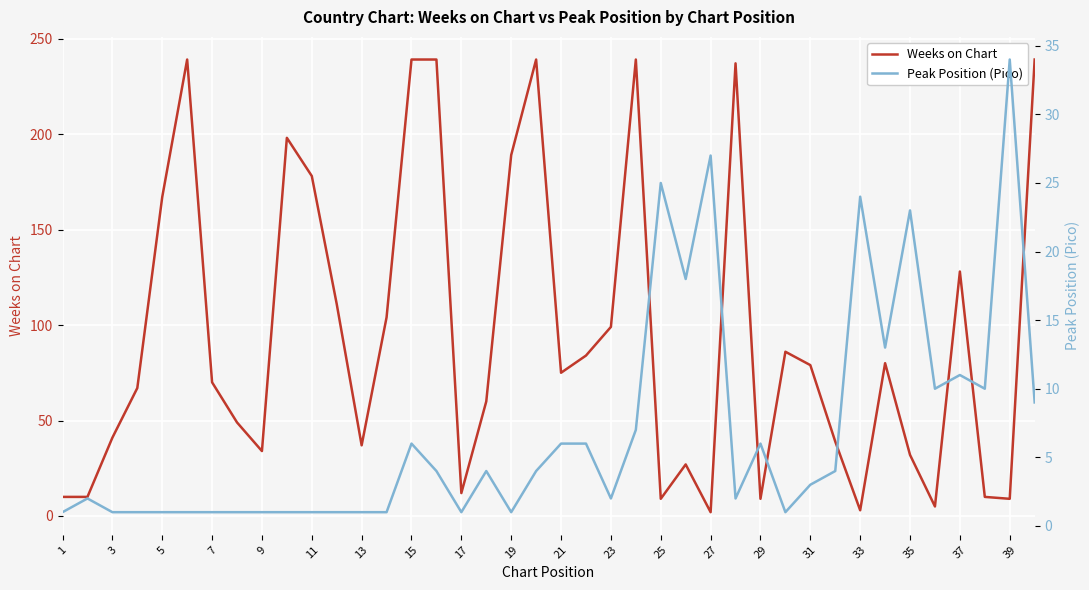

What is the greatest value displayed?

239